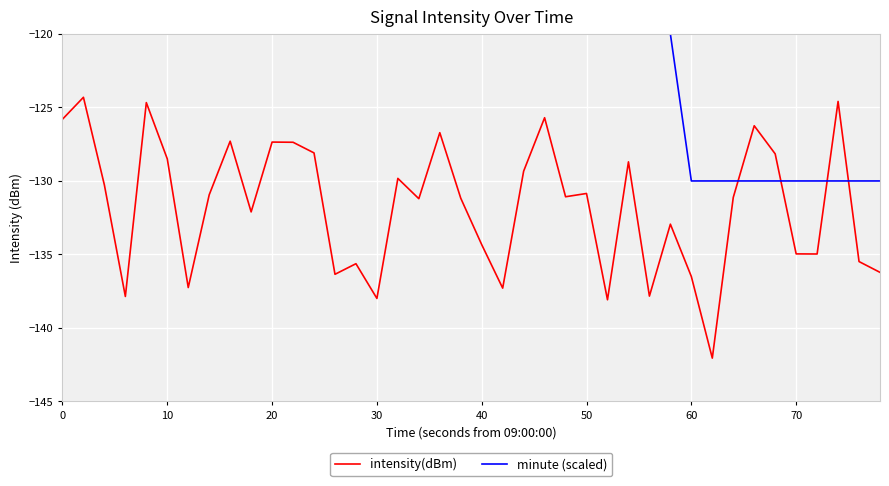

Which series has the largest total across all categories?

minute (scaled)